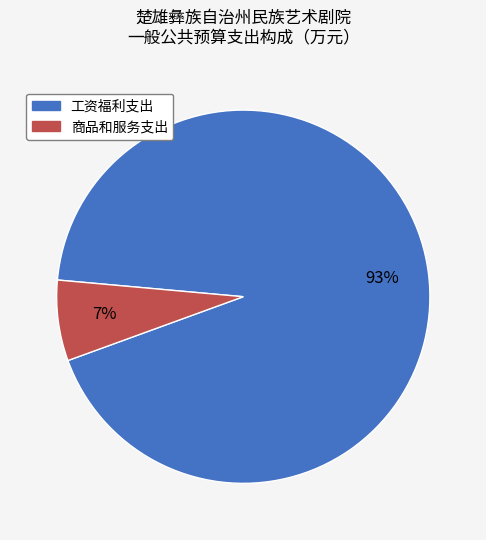

To the nearest percent, what is the difference between the 商品和服务支出 and 工资福利支出 slice percentages?

86%